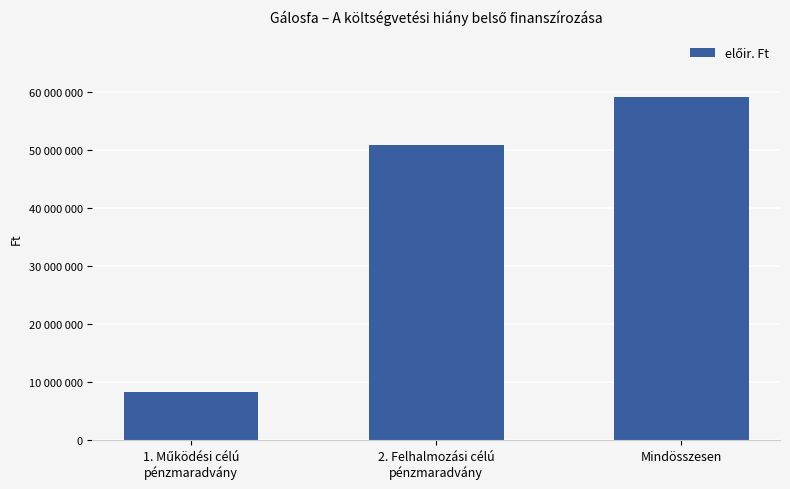

List the labels in order of value, smallest first.

1. Működési célú
pénzmaradvány, 2. Felhalmozási célú
pénzmaradvány, Mindösszesen